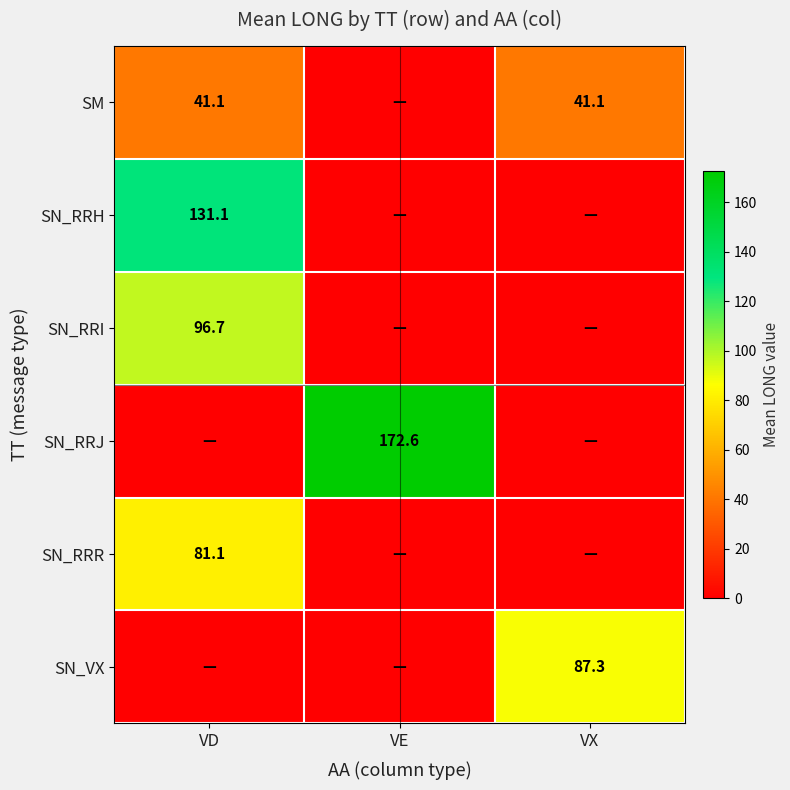

Is the value of SN_RRJ at VE greater than the value of SN_RRR at VD?

Yes